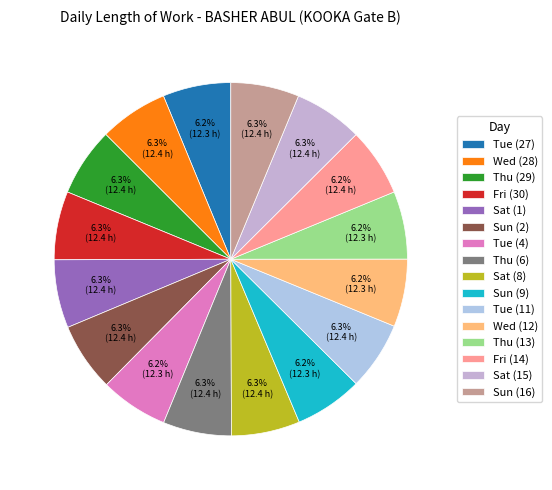

Is there any slice that represents more than half of the pie?

No